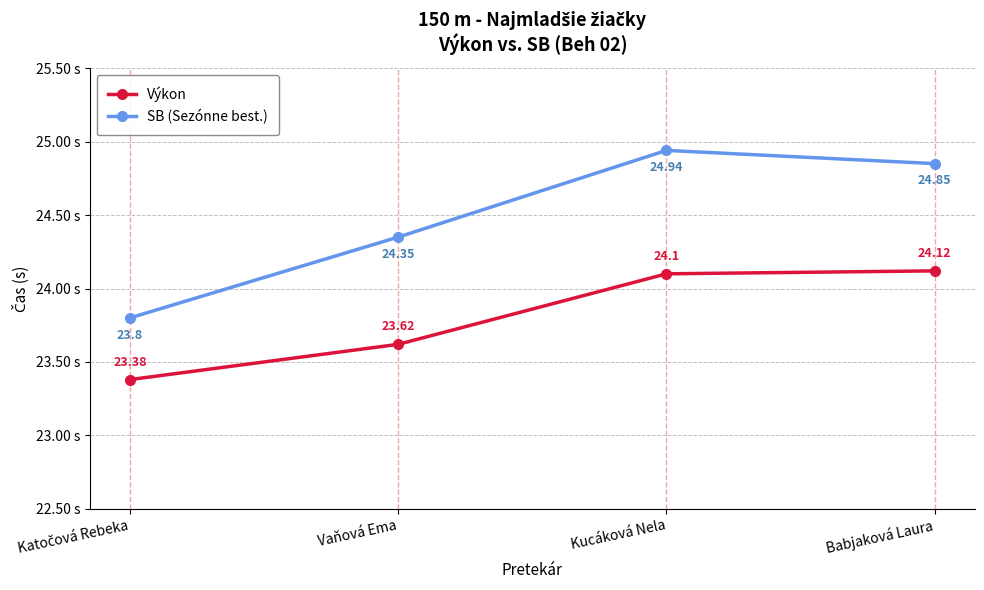

Is it true that SB (Sezónne best.) equals 24.4 at Vaňová Ema?

True